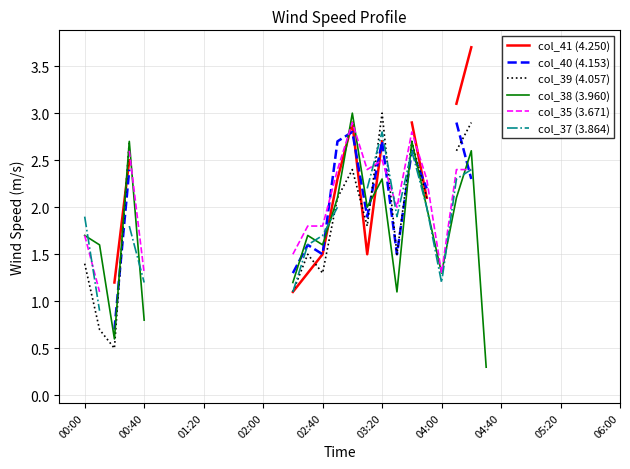

True or false: col_39 (4.057) and col_38 (3.960) intersect in this chart.

True